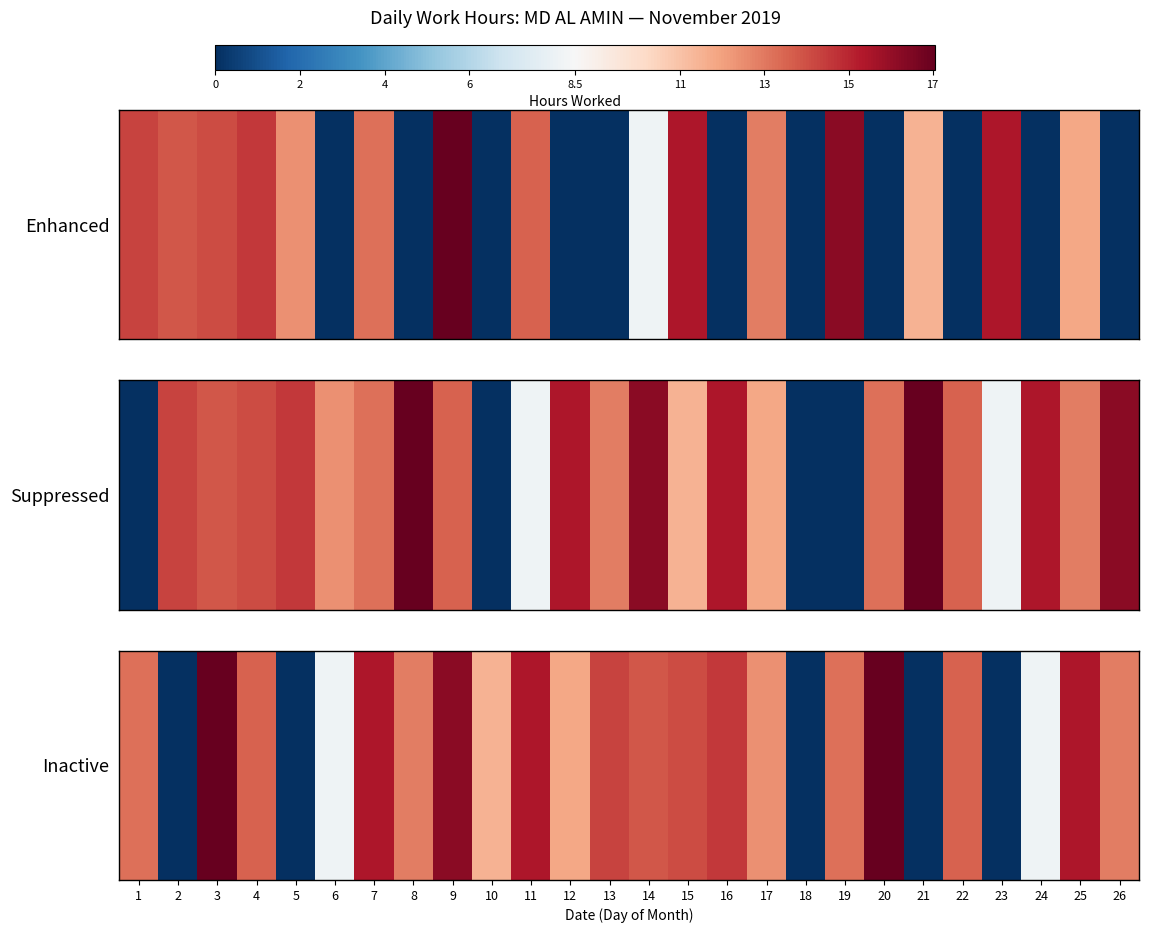

The value at 8 is 12.9. True or false?

True